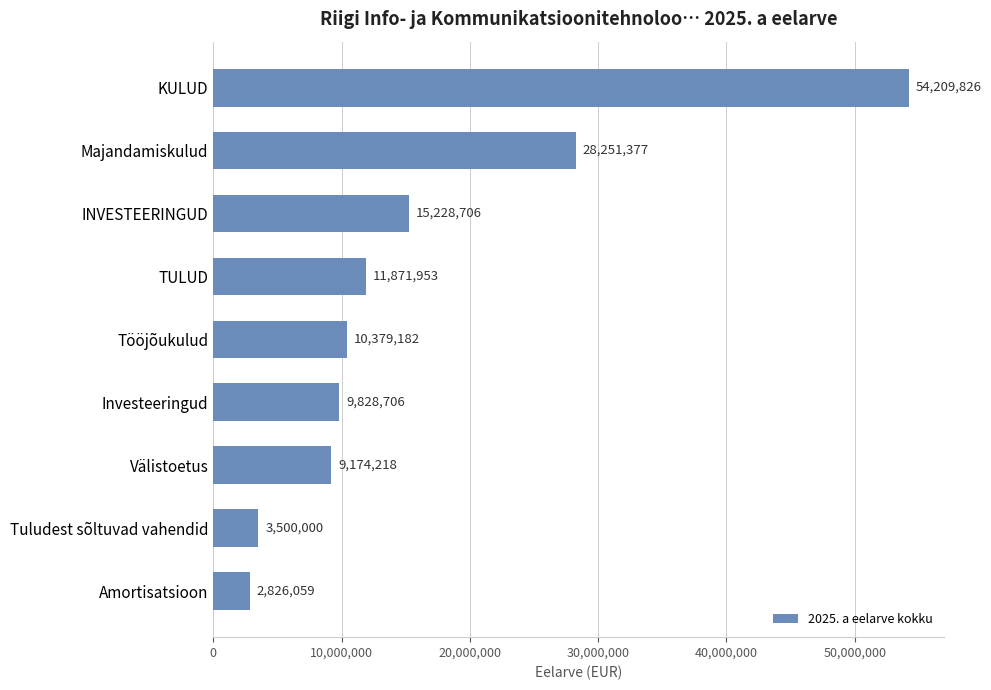

Reading top to bottom, extract all data points from this chart.

KULUD=54209826	Majandamiskulud=28251377	INVESTEERINGUD=15228706	TULUD=11871953	Tööjõukulud=10379182	Investeeringud=9828706	Välistoetus=9174218	Tuludest sõltuvad vahendid=3500000	Amortisatsioon=2826059